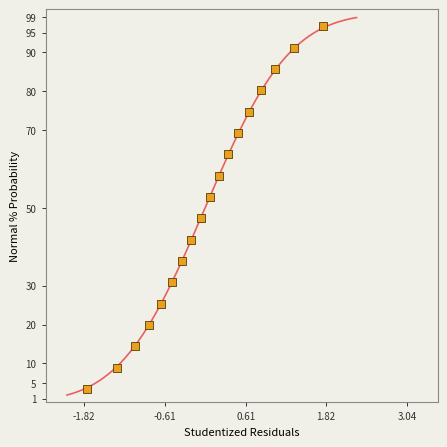

What is the range of X values (max minus min)?

3.6